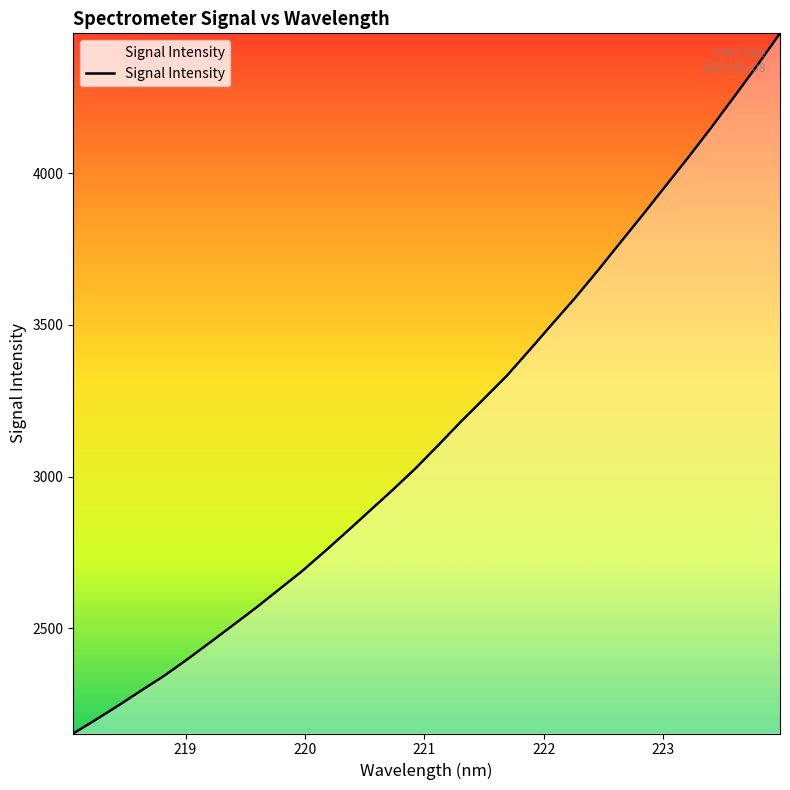

What is the smallest value displayed?

2153.4